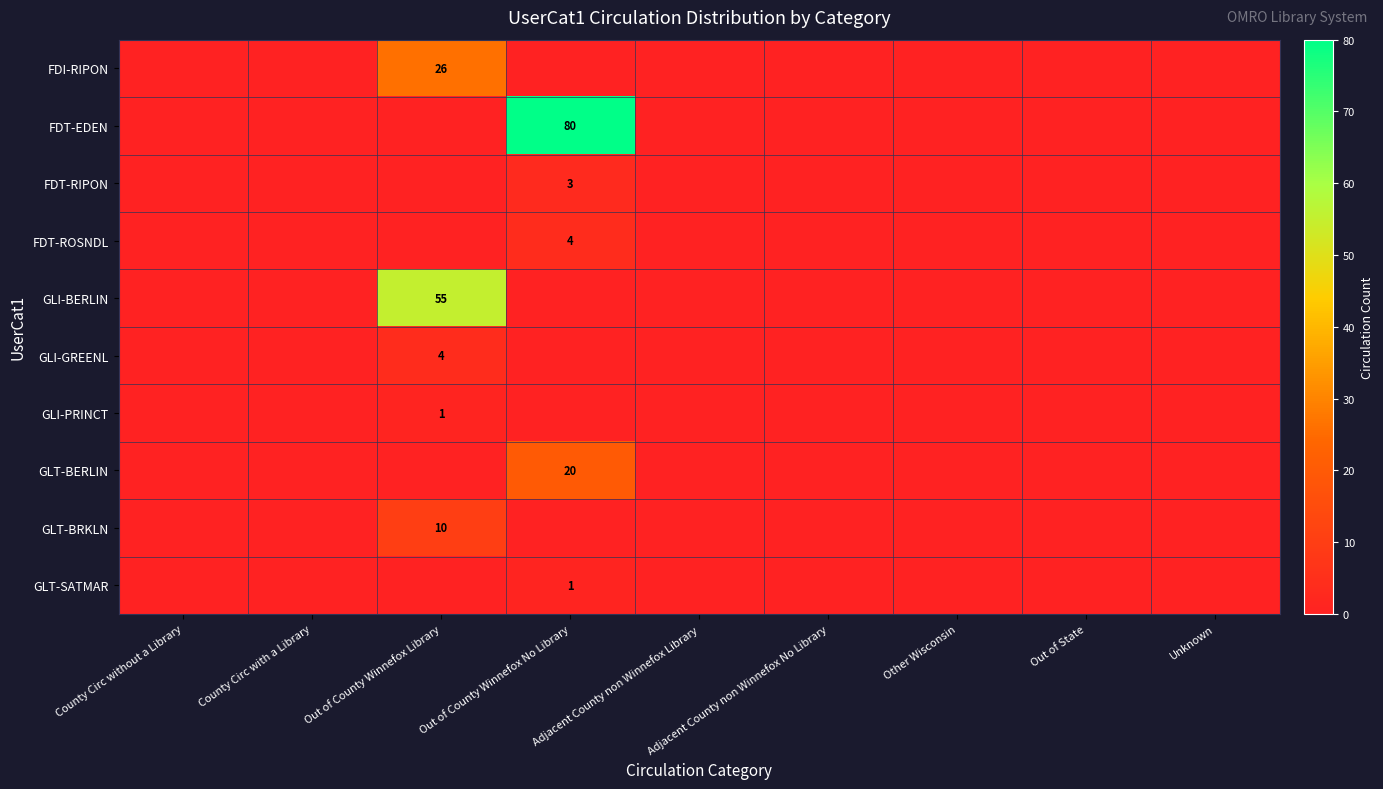

At which category is the sum across all series the highest?

Out of County Winnefox No Library